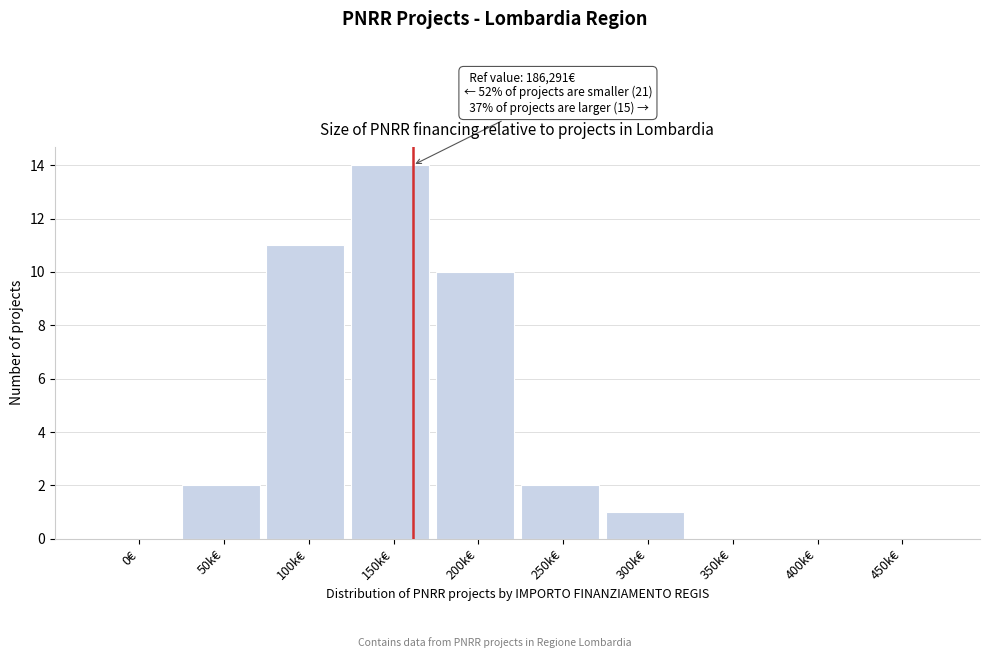

Reading left to right, transcribe all the data shown in this chart.

0€=0	50k€=2	100k€=11	150k€=14	200k€=10	250k€=2	300k€=1	350k€=0	400k€=0	450k€=0